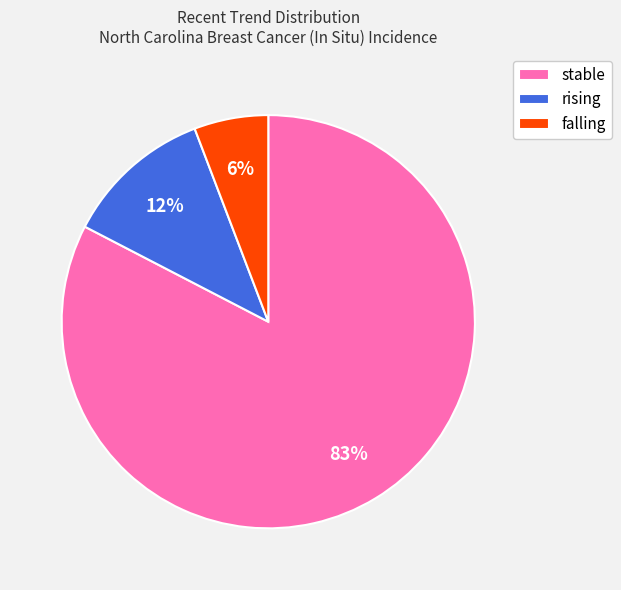

Combined, do rising and stable account for over 50%?

Yes